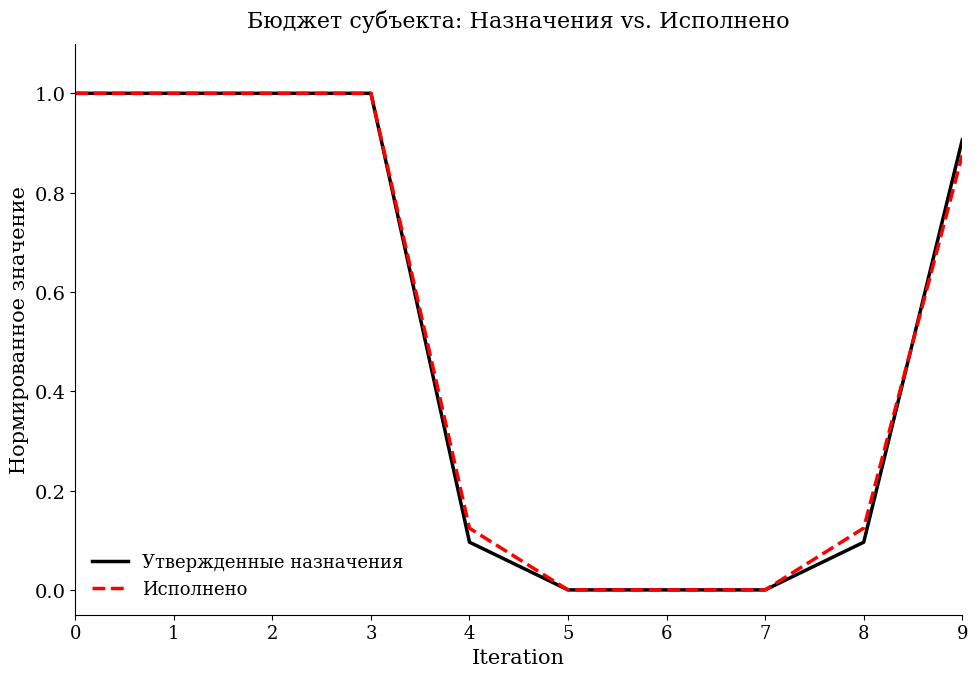

The Утвержденные назначения series shows 1.0 at 0. True or false?

True